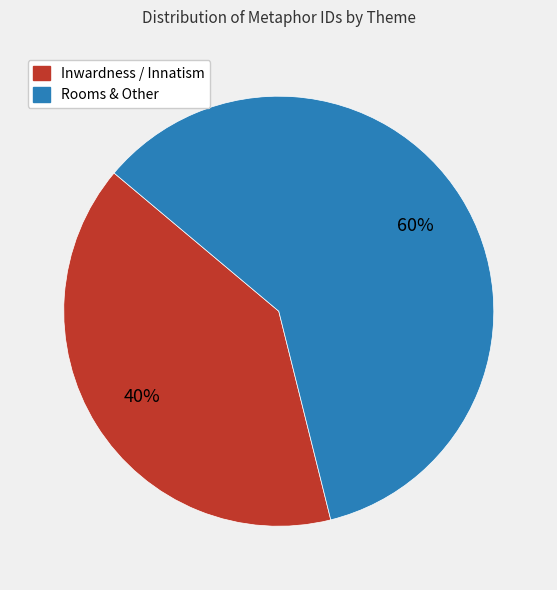

To the nearest percent, what is the difference between the largest and smallest slice percentages?

20%